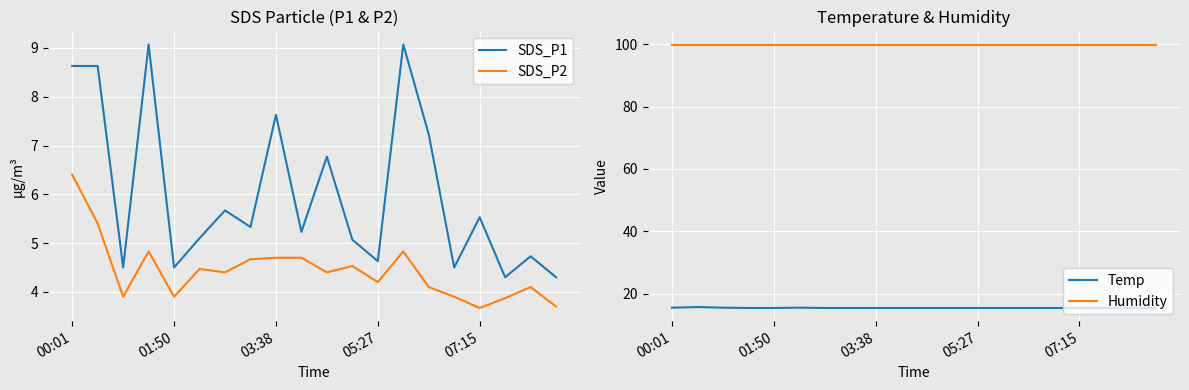

What is the value of the Temp point at the 3rd from the left?

15.5